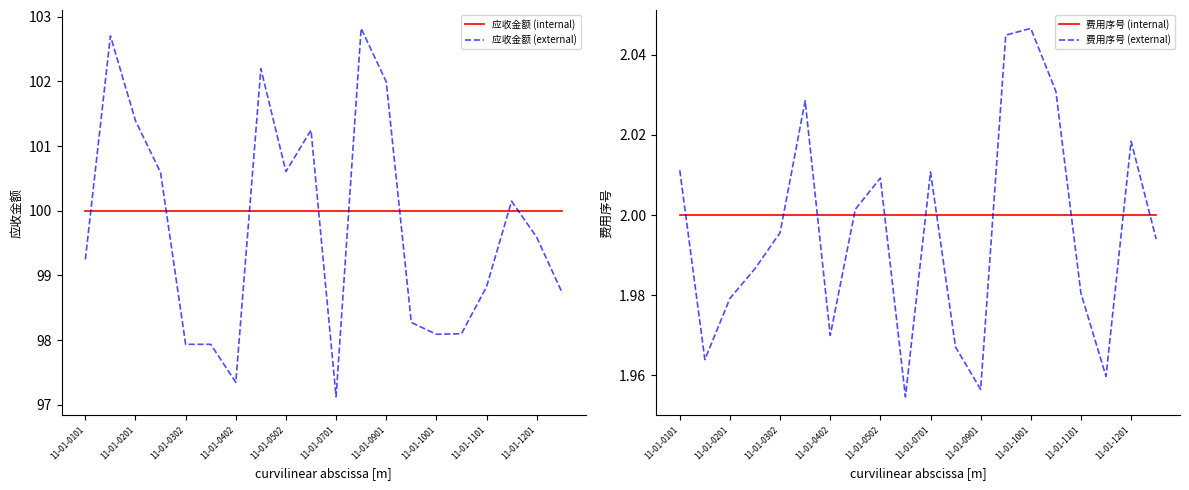

The value of 费用序号 (internal) at 11-01-0901 is 3.6. True or false?

False